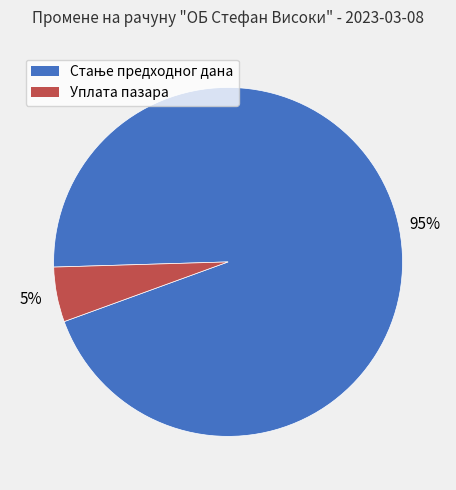

To the nearest percent, what percentage of the pie is Уплата пазара?

5%